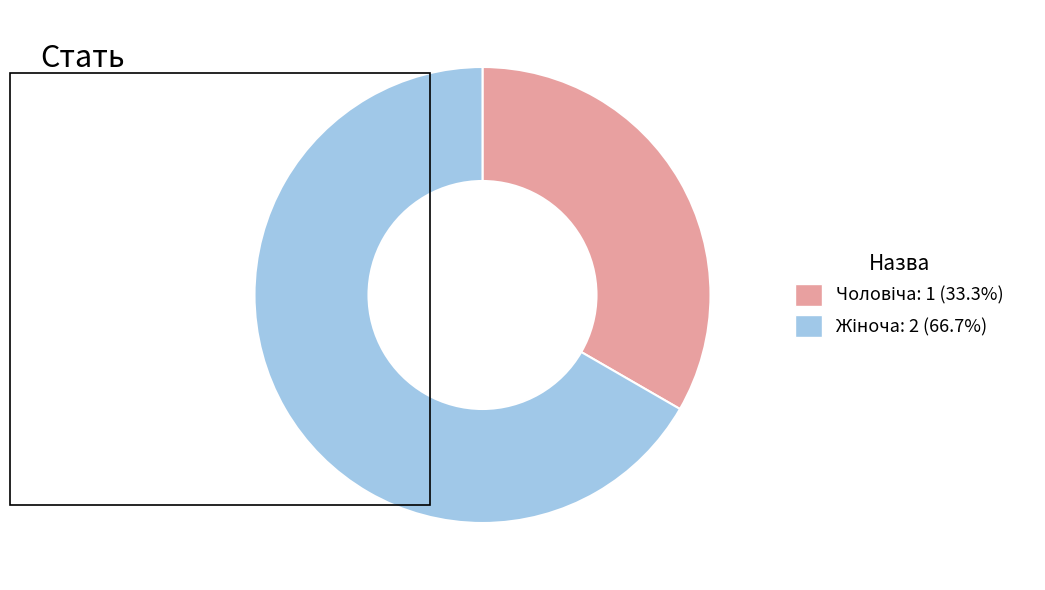

Is there a majority slice in this chart?

Yes